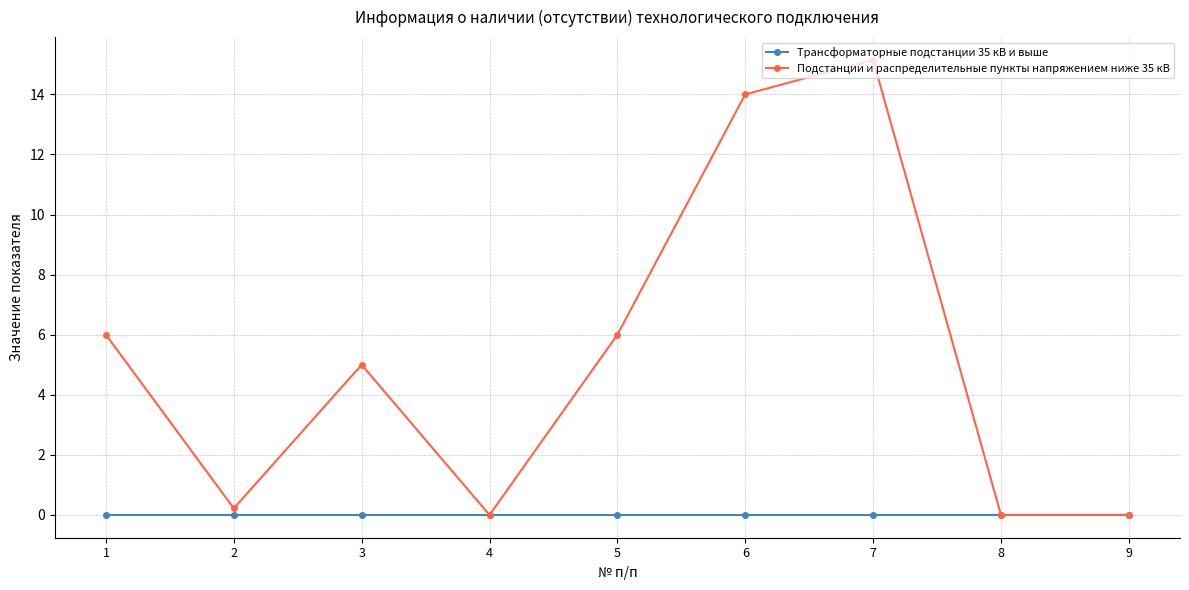

Rank the series by their average value, from highest to lowest.

Подстанции и распределительные пункты напряжением ниже 35 кВ, Трансформаторные подстанции 35 кВ и выше